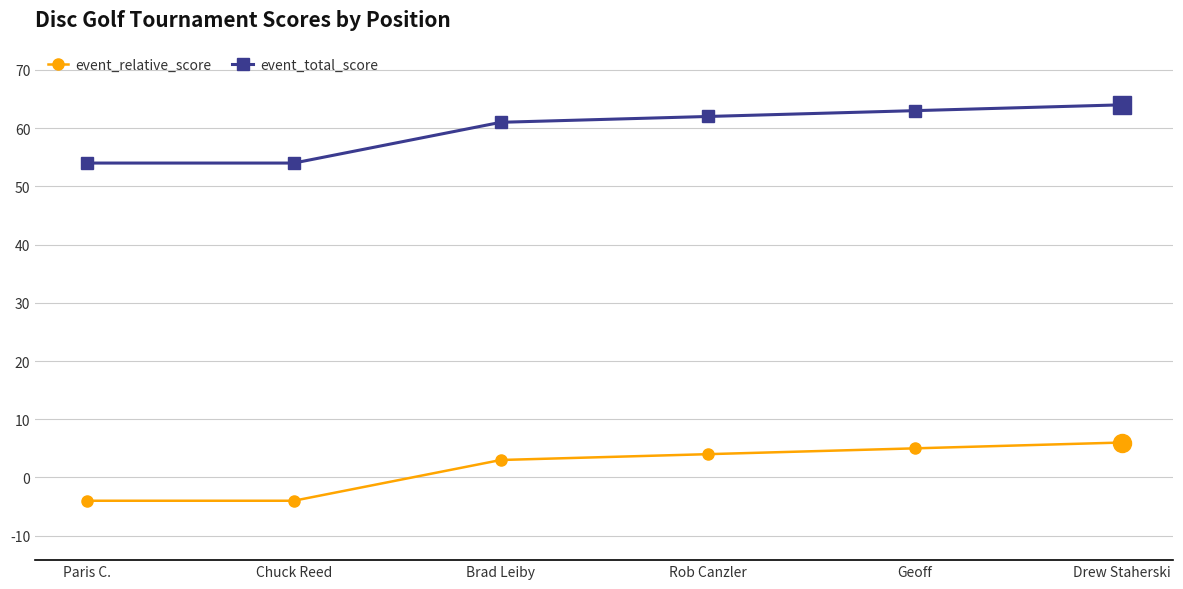

What are all the series names shown in the legend?

event_relative_score, event_total_score